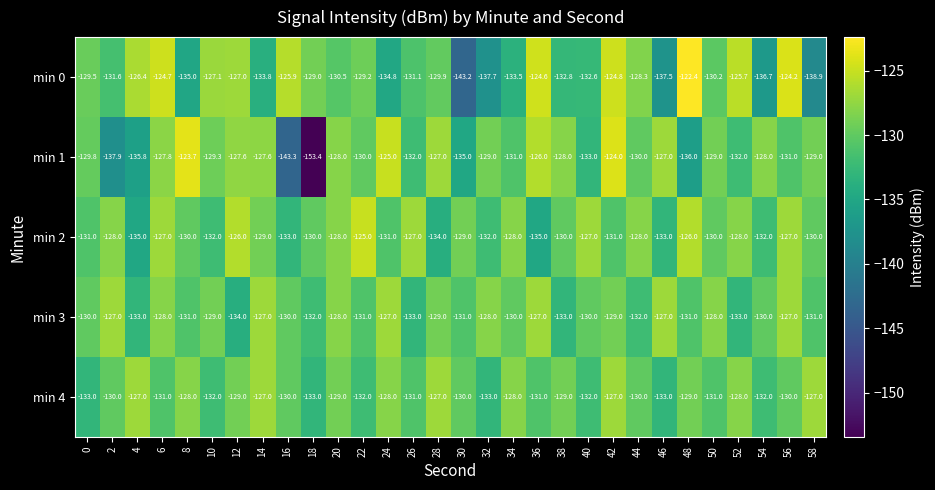

How many min 3 values are between -131 and -128?

17